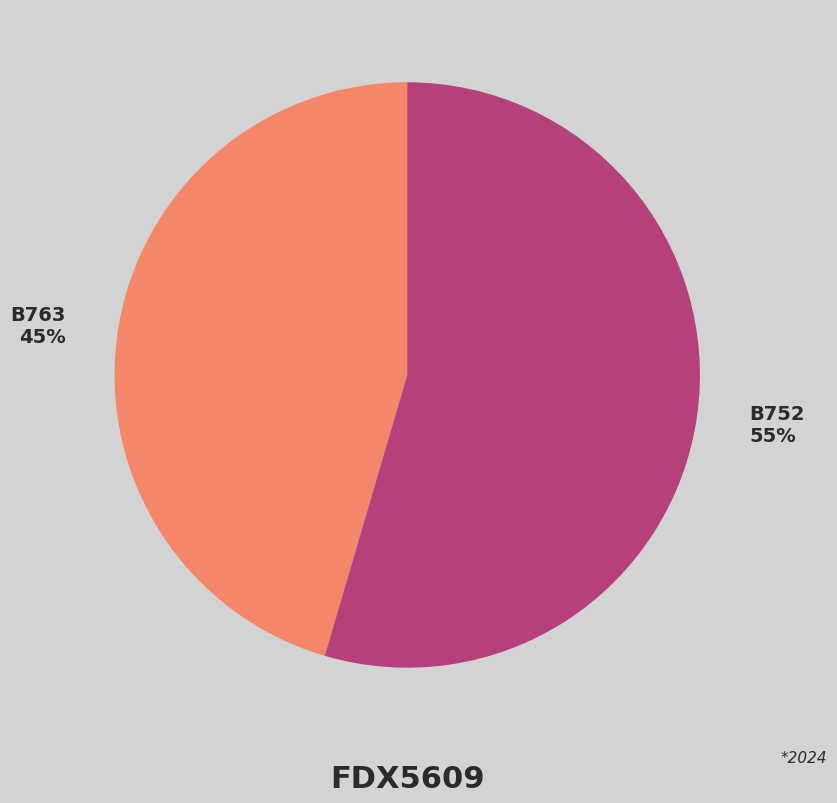

True or false: B752 accounts for 49% of the total.

False